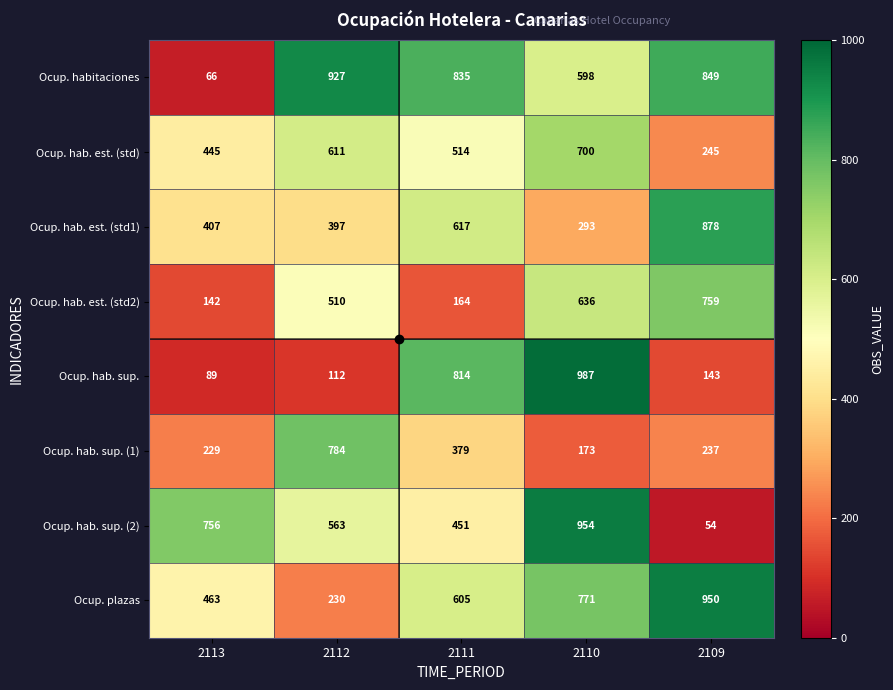

What is the minimum value shown in the chart?

54